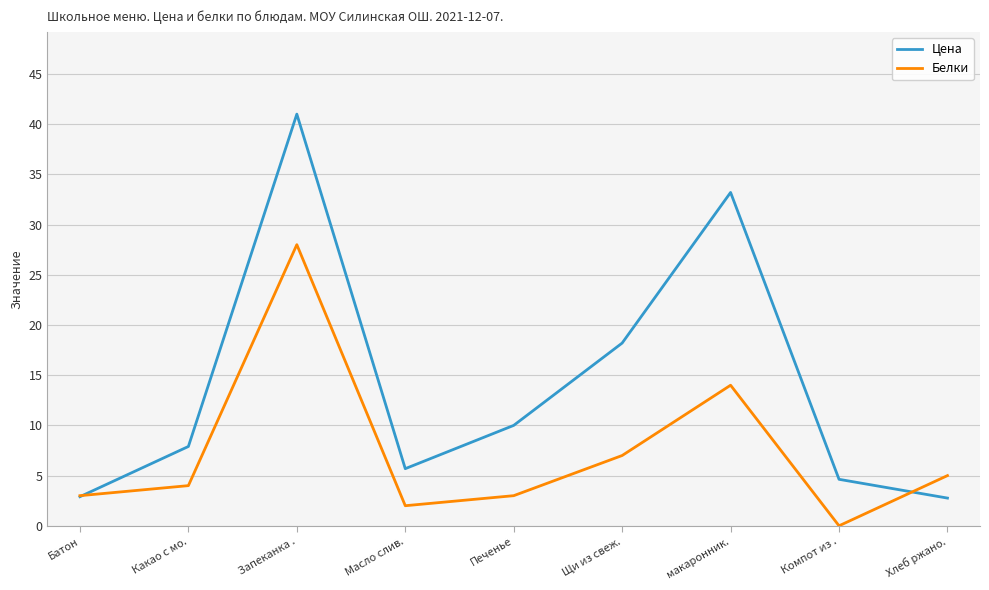

List the series in order of their overall mean, highest first.

Цена, Белки